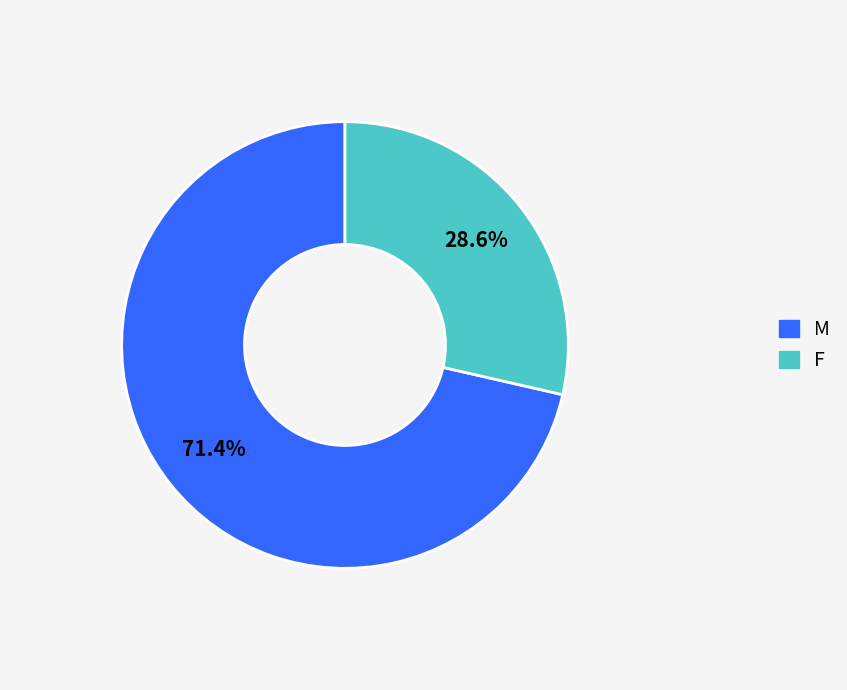

To the nearest percent, what portion does M represent?

71%